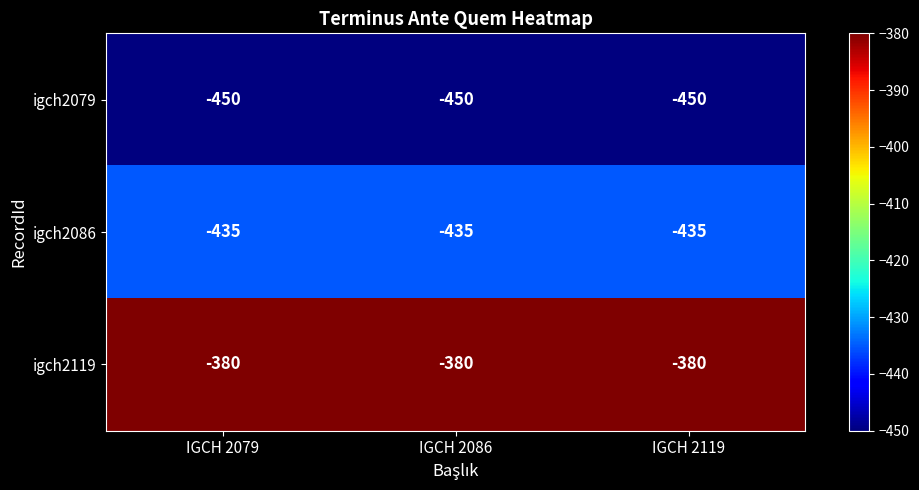

What is the smallest value displayed?

-450